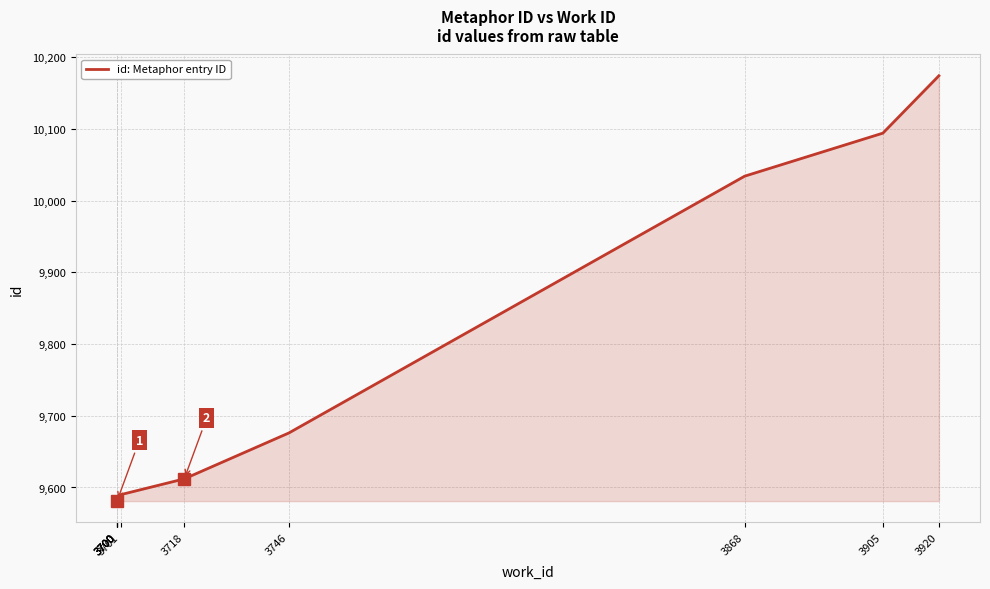

What is the difference between the values at 3700 and 3920?

589